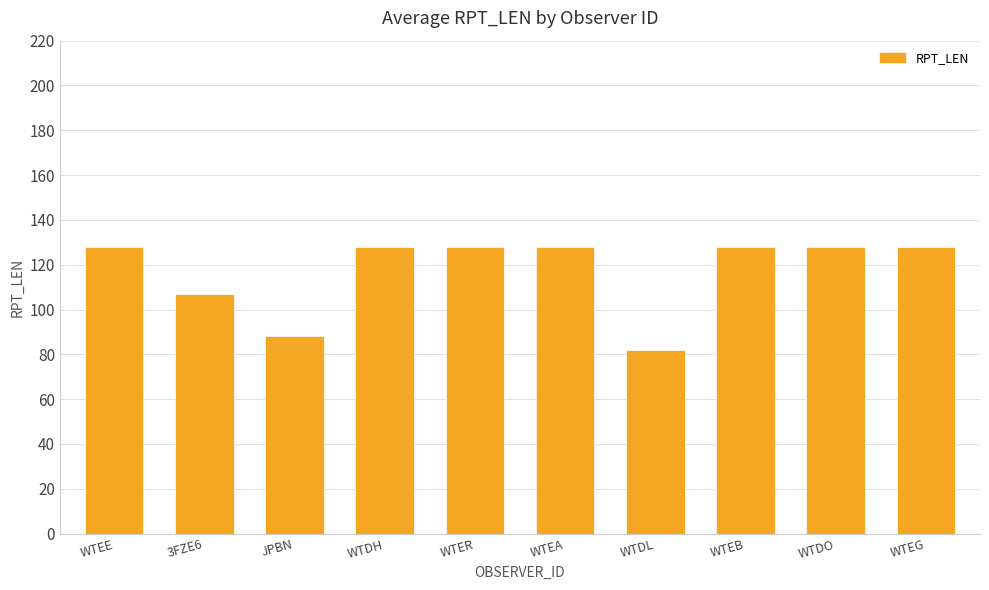

The value at 3FZE6 is 107. True or false?

True